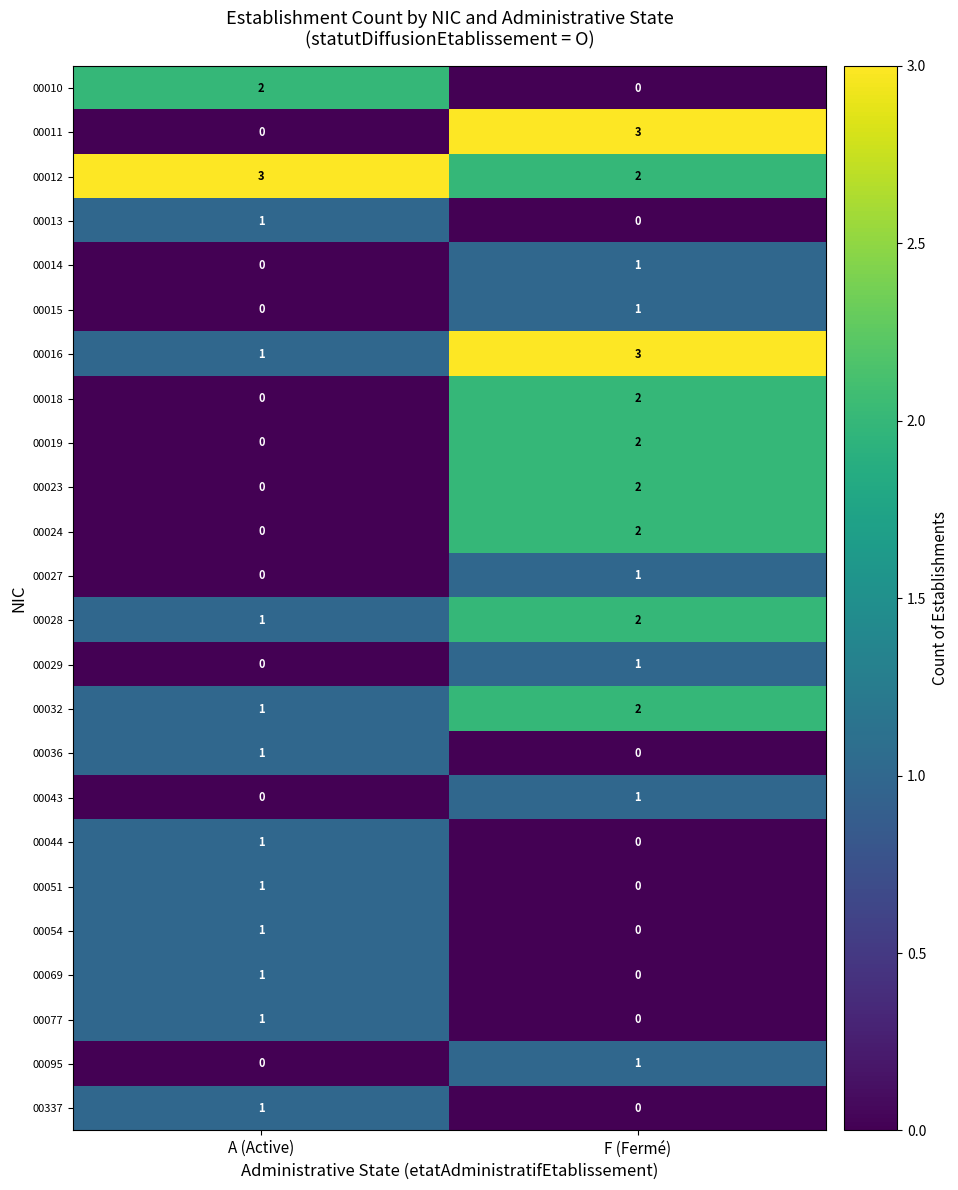

List the labels in order of 00023 value, smallest first.

A (Active), F (Fermé)